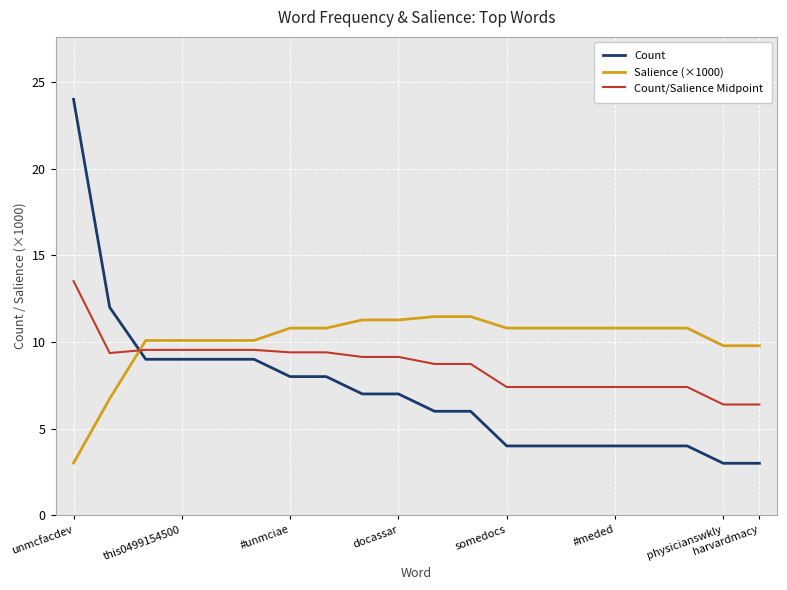

After their last crossing, which series has the higher values: Count/Salience Midpoint or Salience (×1000)?

Salience (×1000)